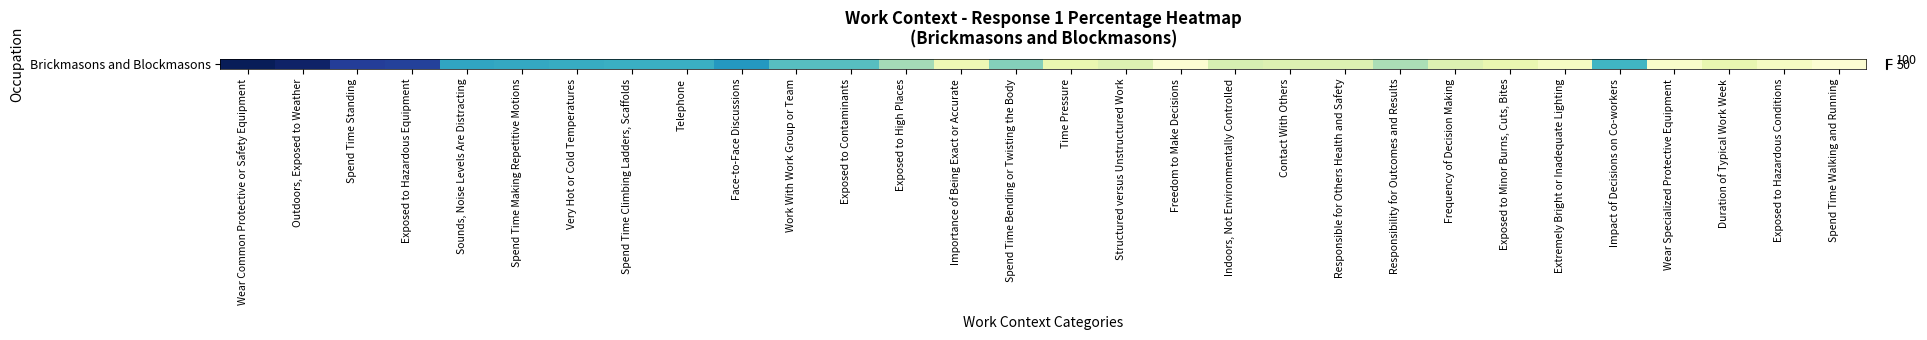

Which label corresponds to the smallest value in the chart?

Freedom to Make Decisions